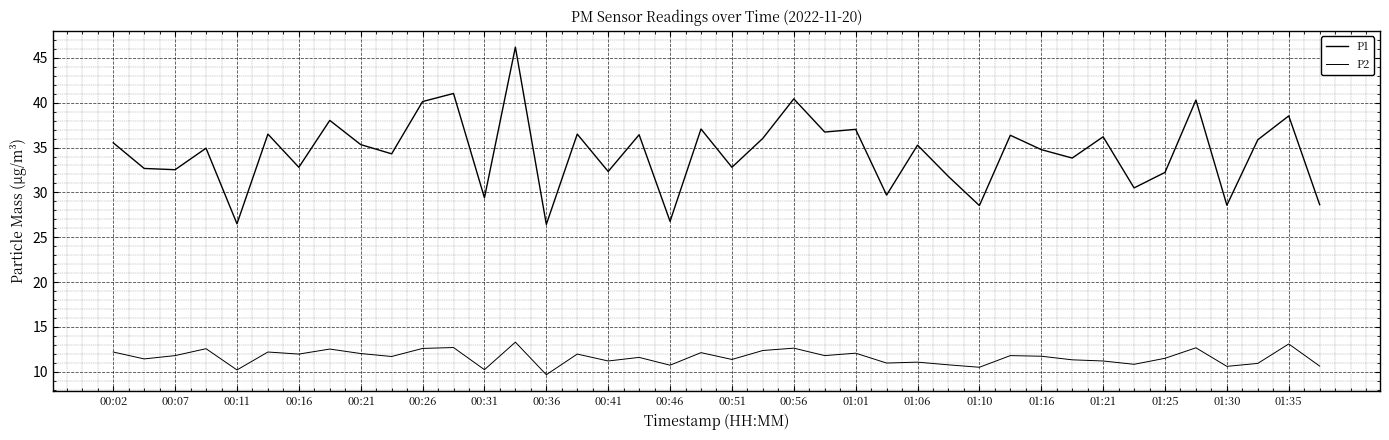

Which series has the widest spread of values?

P1